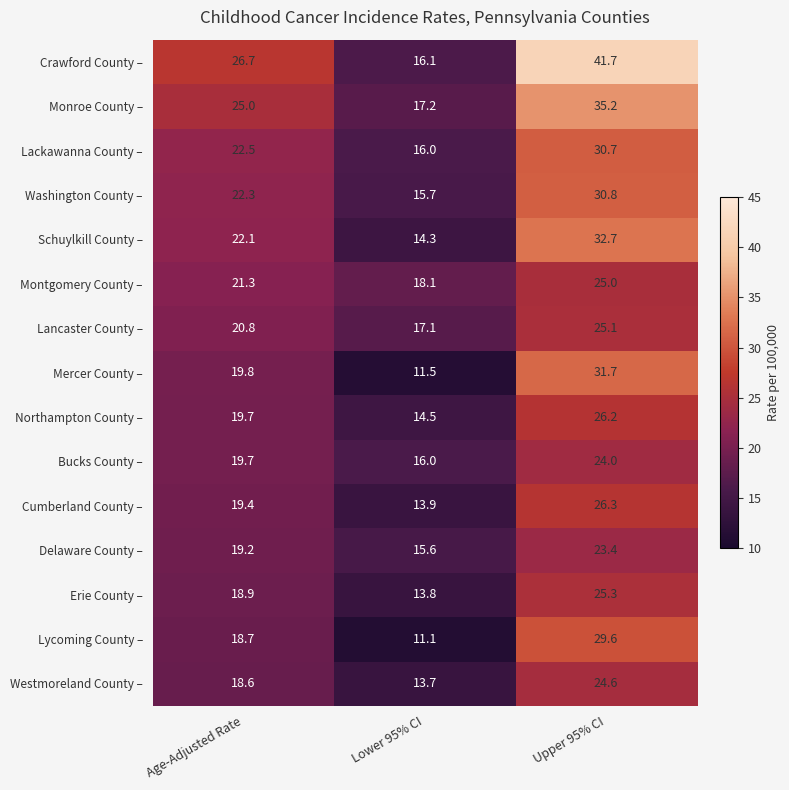

List the series in order of their peak value, highest first.

Crawford County –, Monroe County –, Schuylkill County –, Mercer County –, Washington County –, Lackawanna County –, Lycoming County –, Cumberland County –, Northampton County –, Erie County –, Lancaster County –, Montgomery County –, Westmoreland County –, Bucks County –, Delaware County –